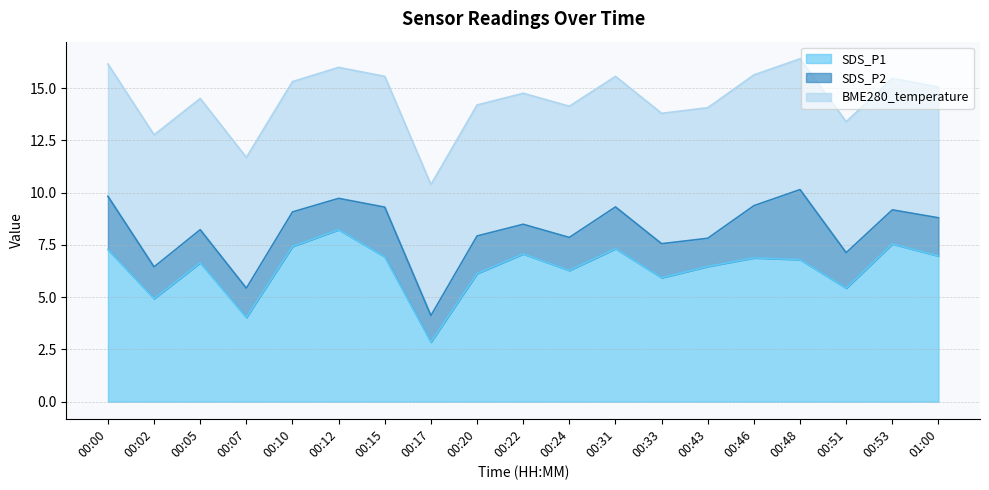

Is it true that BME280_temperature equals 6.3 at 00:02?

True